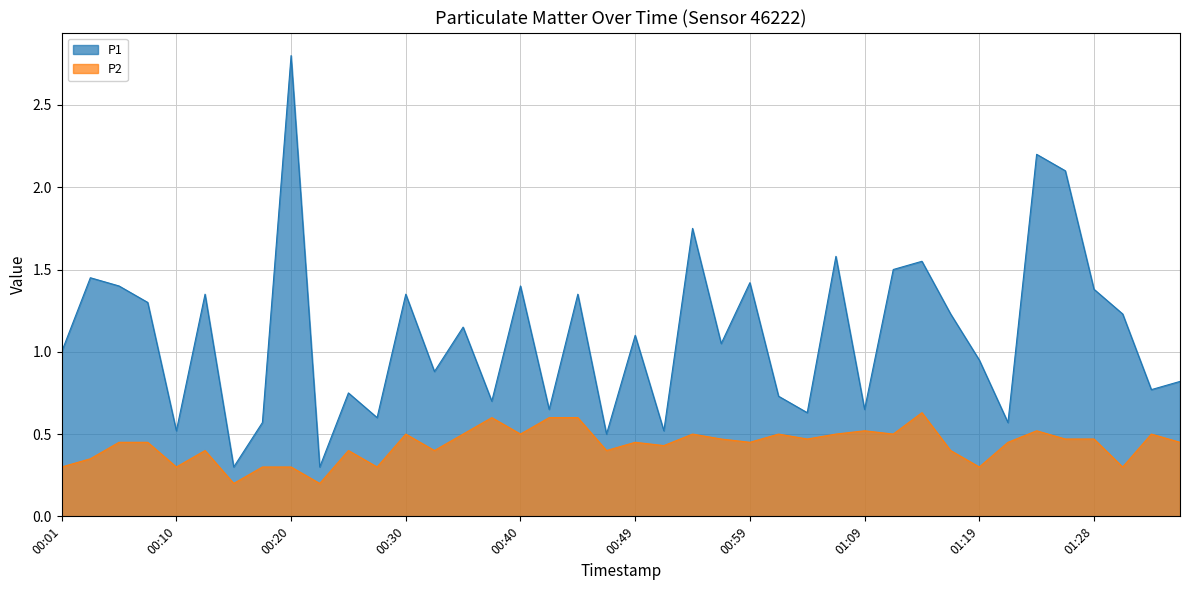

What is the spread (max minus min) of values at 01:31?

0.9